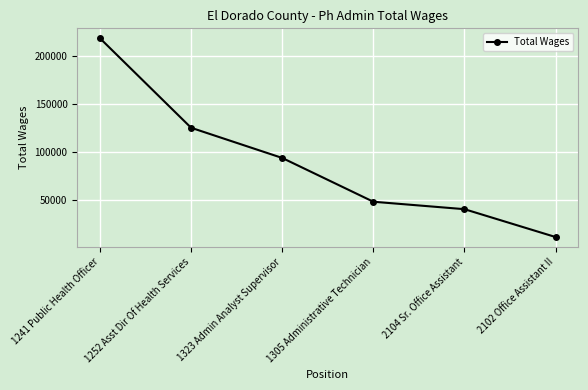

Reading right to left, list all the values displayed in this chart.

2102 Office Assistant II=11637	2104 Sr. Office Assistant=40639	1305 Administrative Technician=48389	1323 Admin Analyst Supervisor=93961	1252 Asst Dir Of Health Services=125395	1241 Public Health Officer=218552